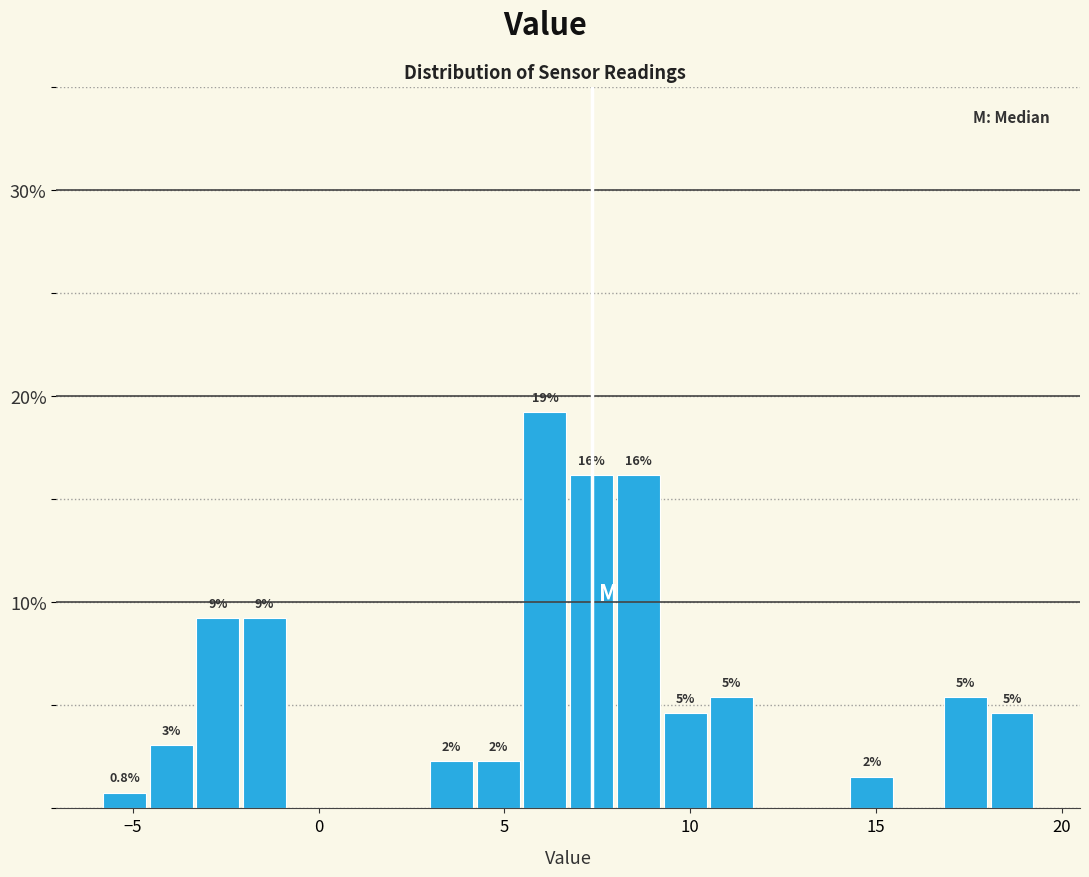

Around what value on the x-axis is the tallest bar? Give the approximate position of its centre, as read against the axis.

6.0